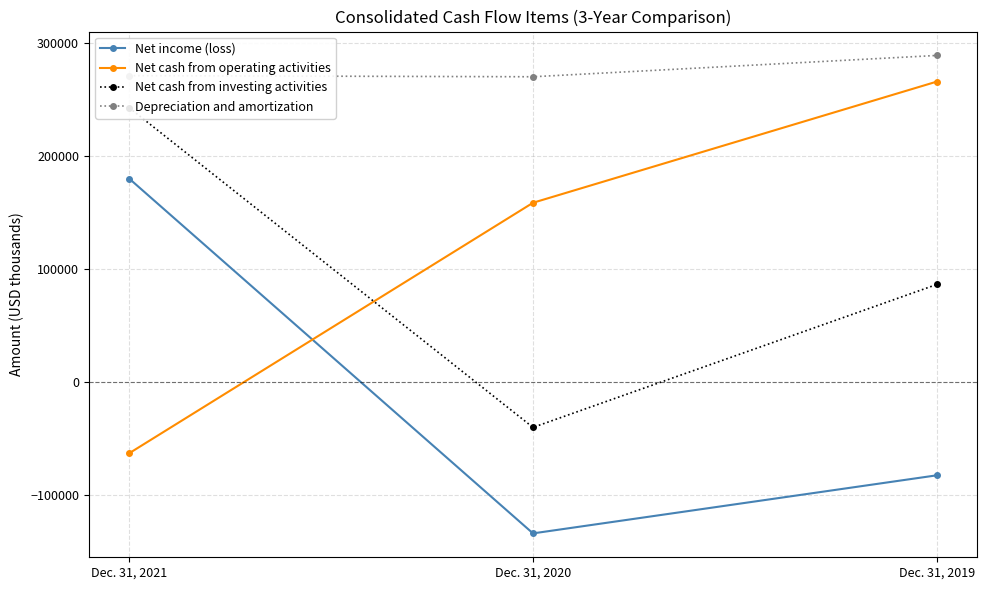

The value of Depreciation and amortization at Dec. 31, 2019 is 289025. True or false?

True